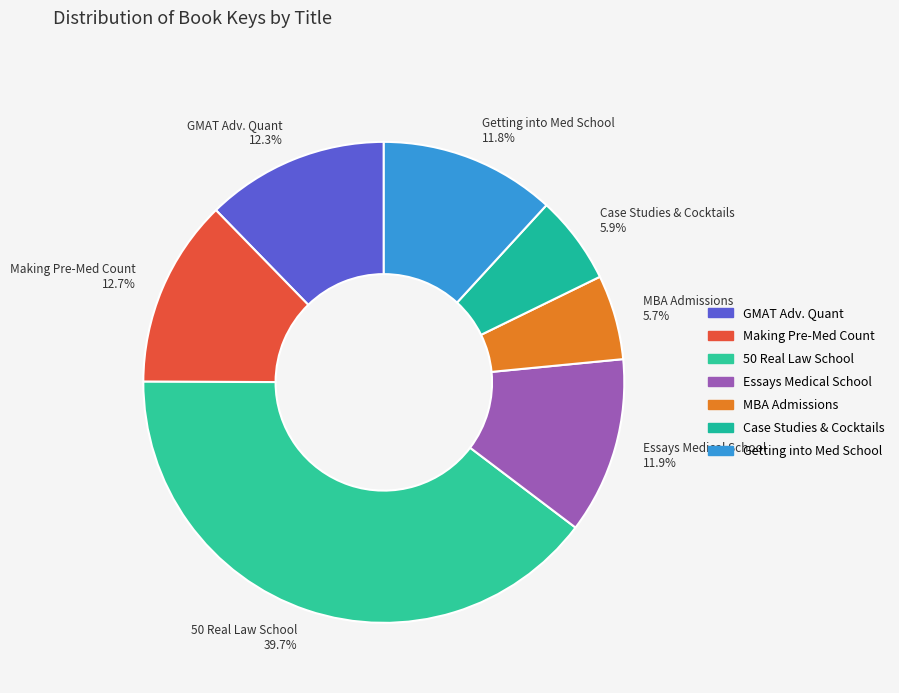

Which has a higher value, 50 Real Law School or GMAT Adv. Quant?

50 Real Law School